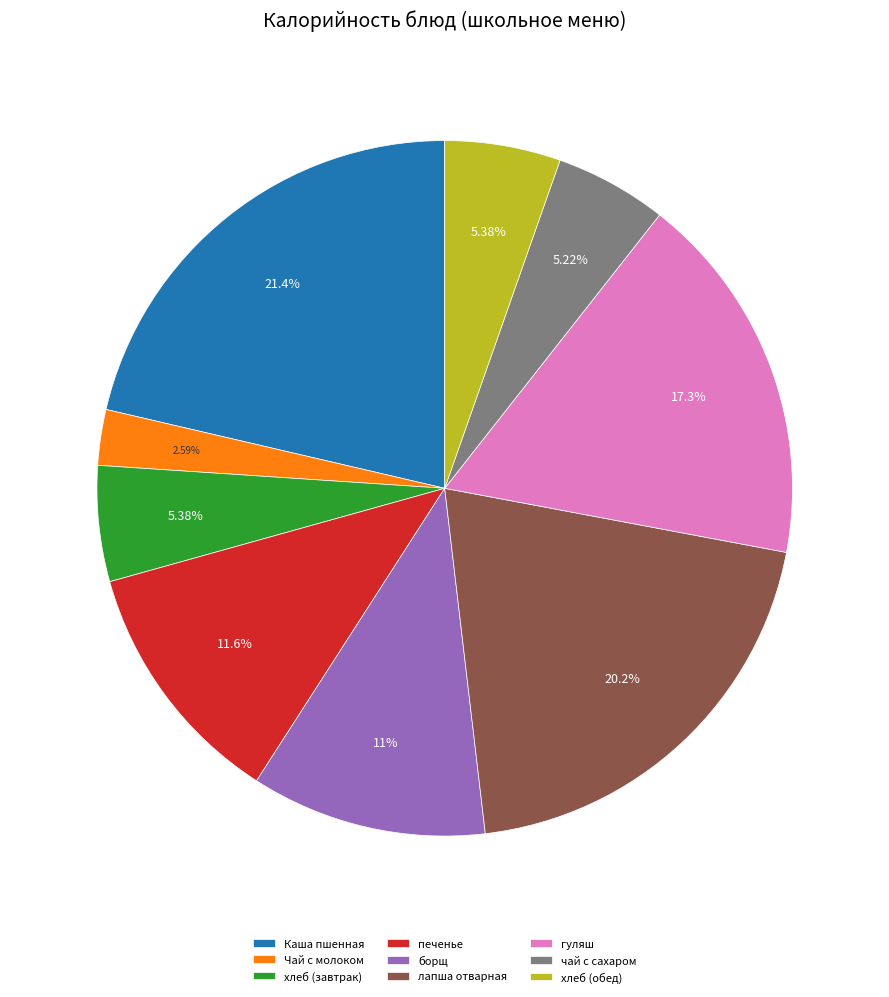

True or false: Каша пшенная accounts for 21% of the total.

True